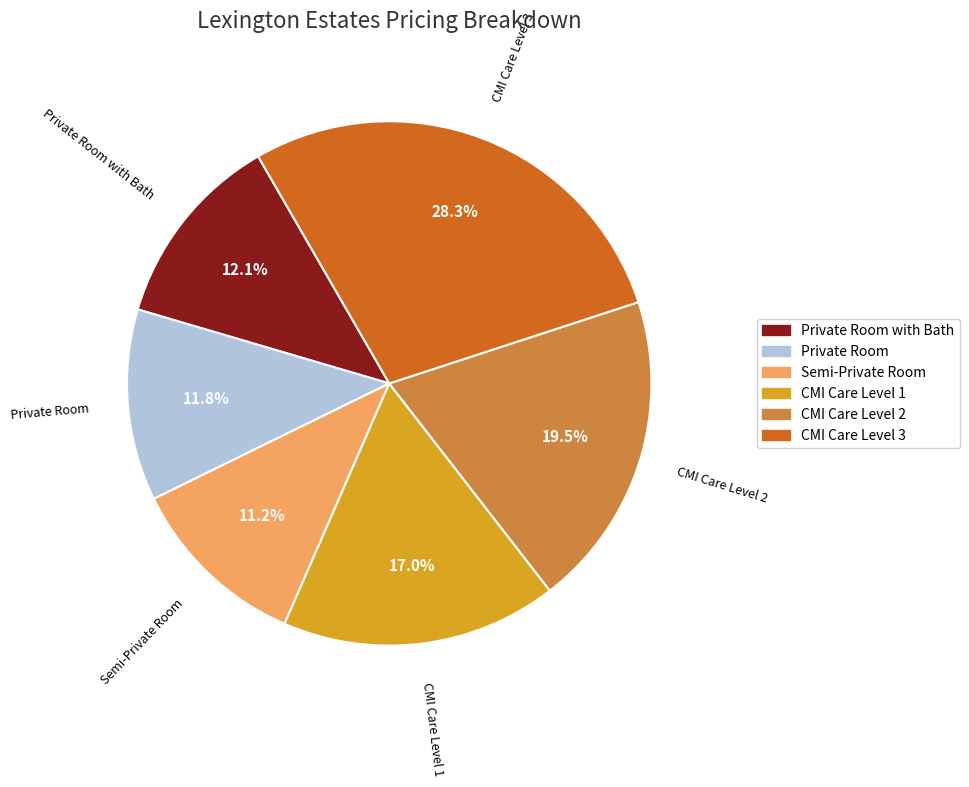

To the nearest percent, what percentage of the pie is CMI Care Level 1?

17%